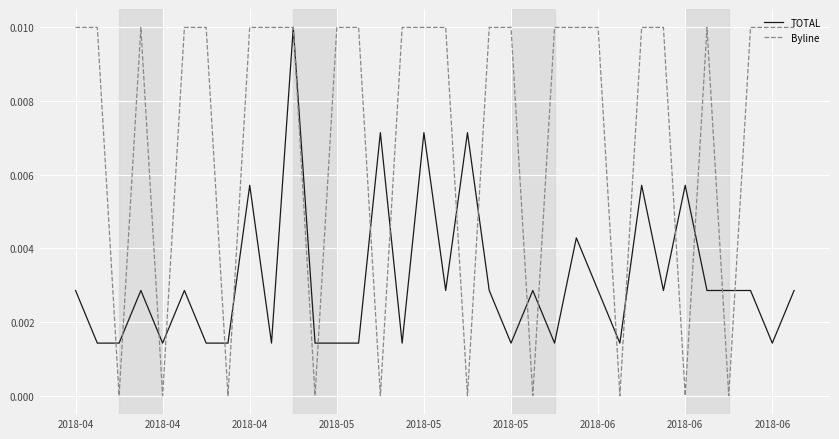

Which series has the largest total across all categories?

Byline